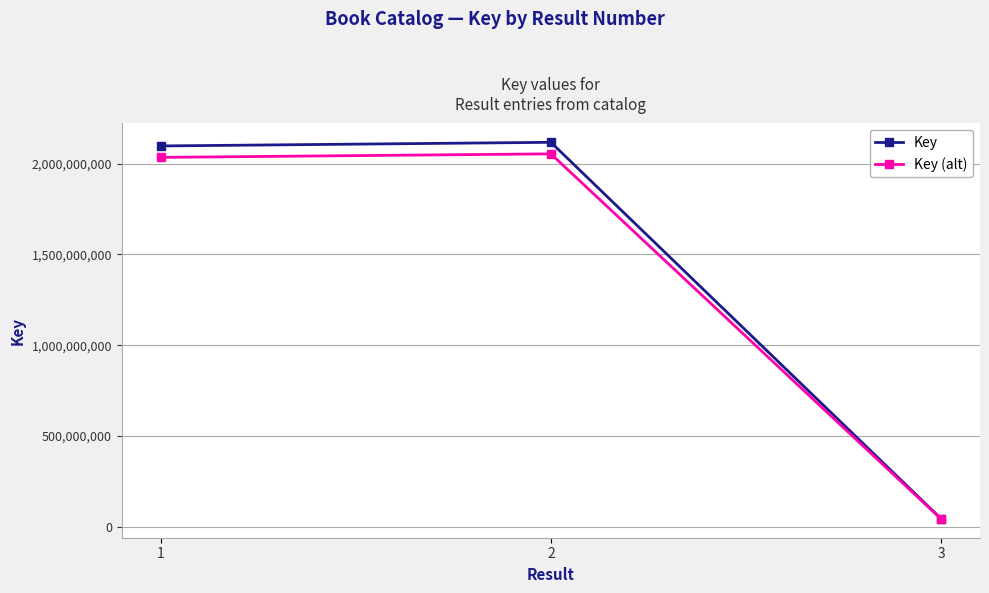

Is it true that Key equals 3754750909.4 at 2?

False